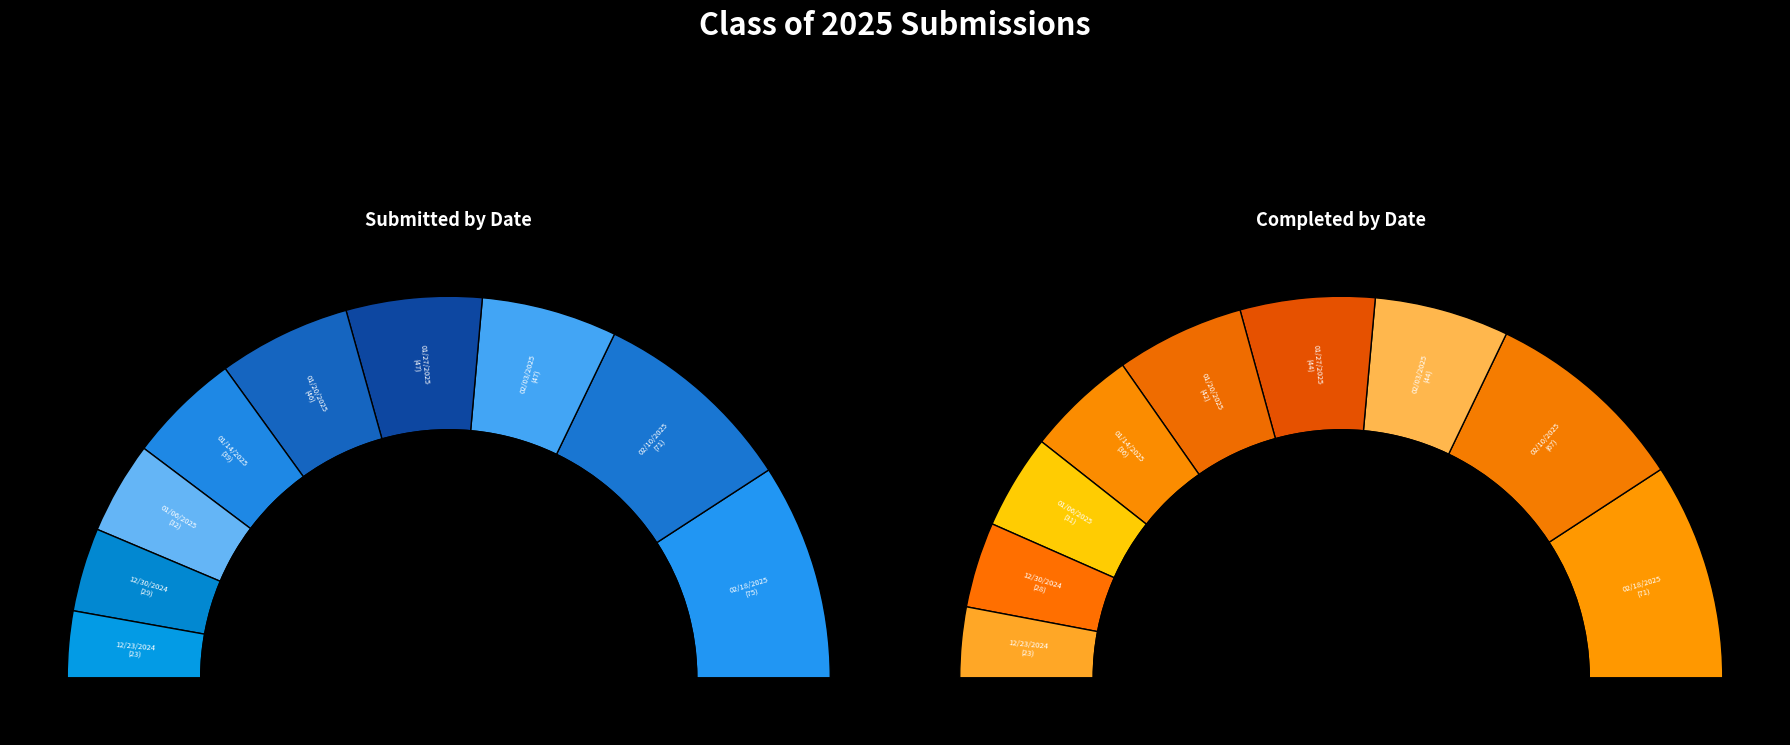

Rank the series by their average value, from lowest to highest.

completed, submitted